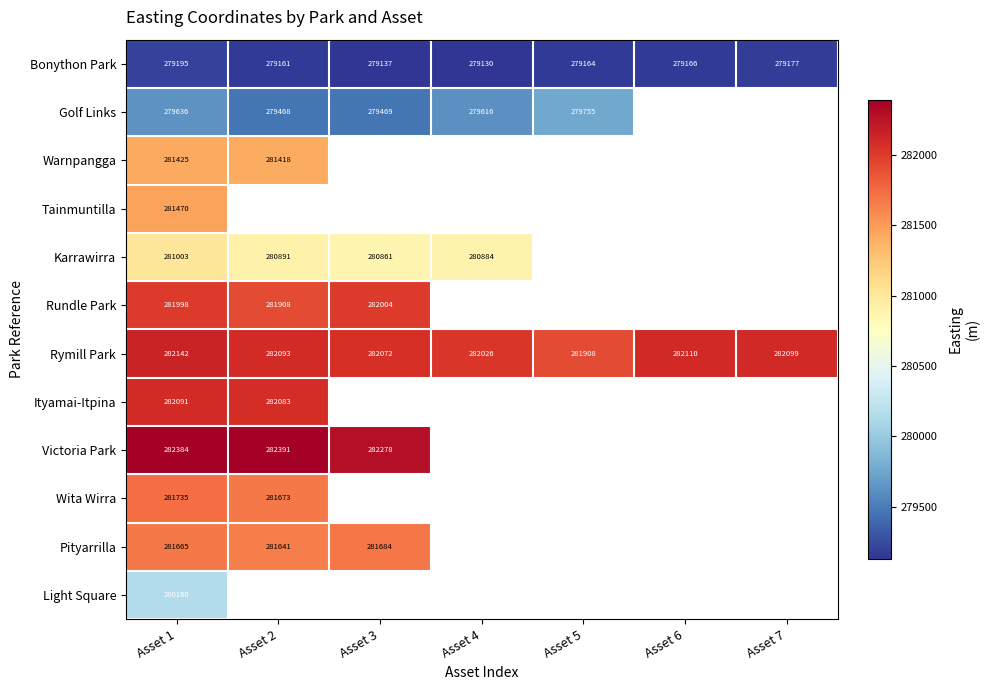

At which category is the sum across all series the highest?

Asset 1